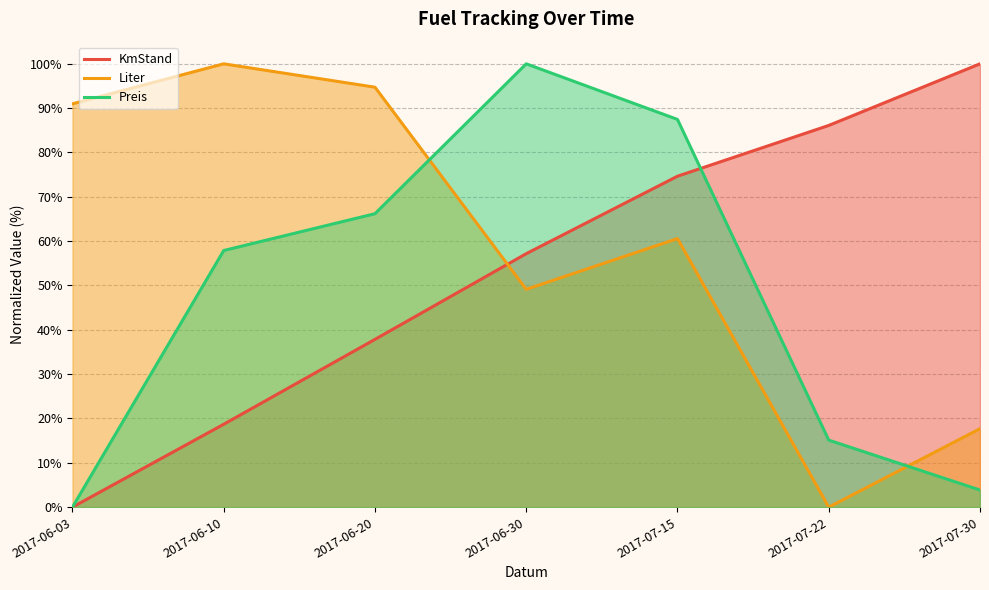

Is it true that Liter equals 33.9 at 2017-06-30?

False